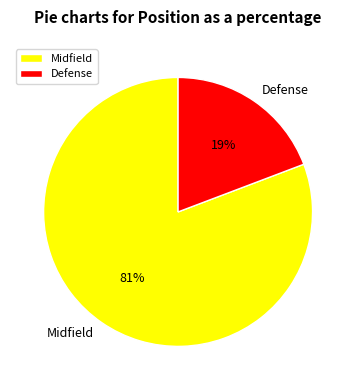

To the nearest percent, what percentage of the pie is Midfield?

81%